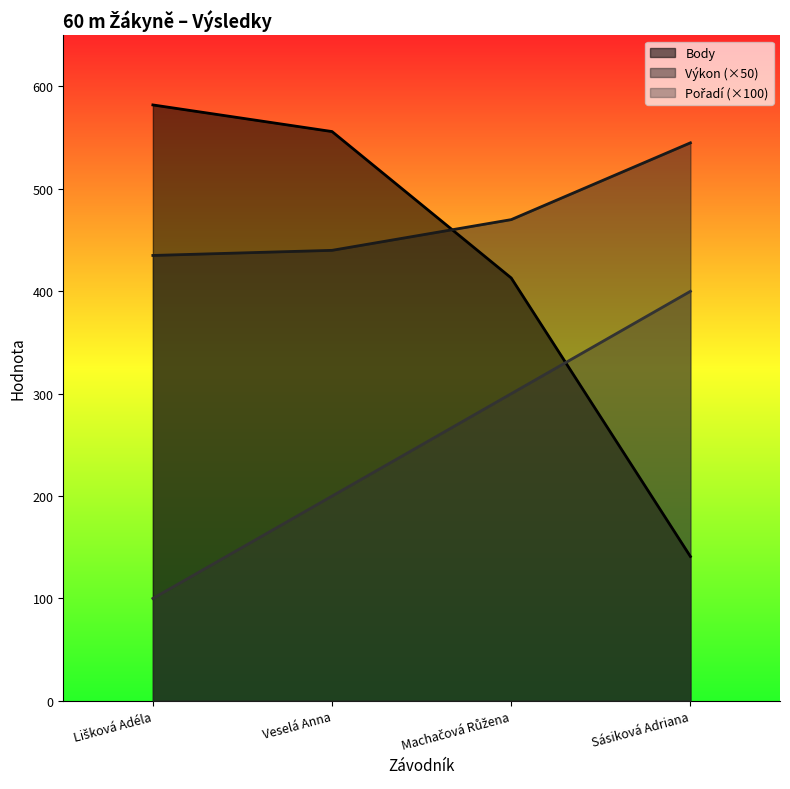

How many lines are shown in the chart?

3